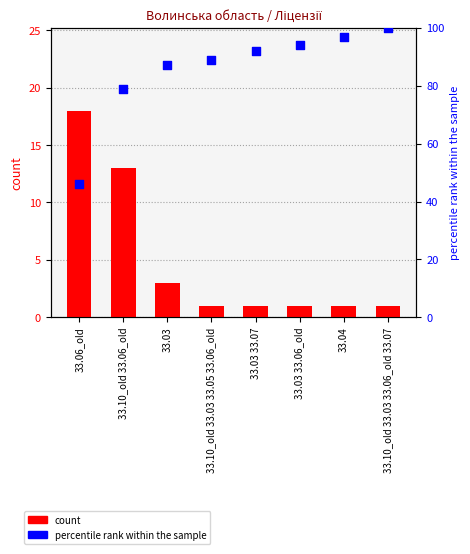

What are all the series names shown in the legend?

count, percentile rank within the sample